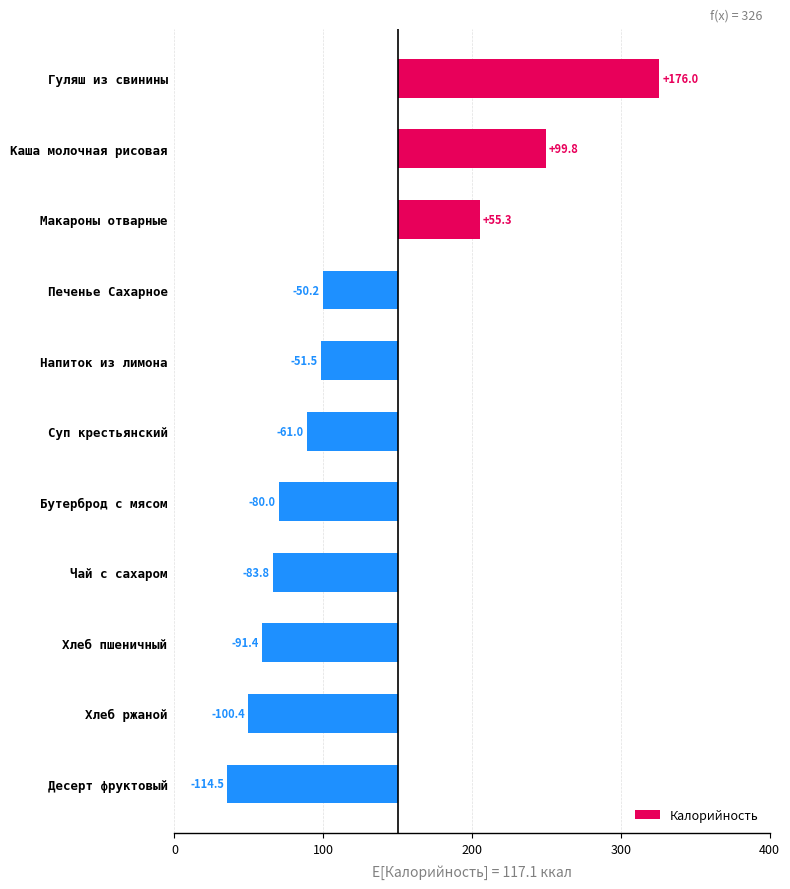

True or false: the data shows -91.4 at Хлеб пшеничный.

True